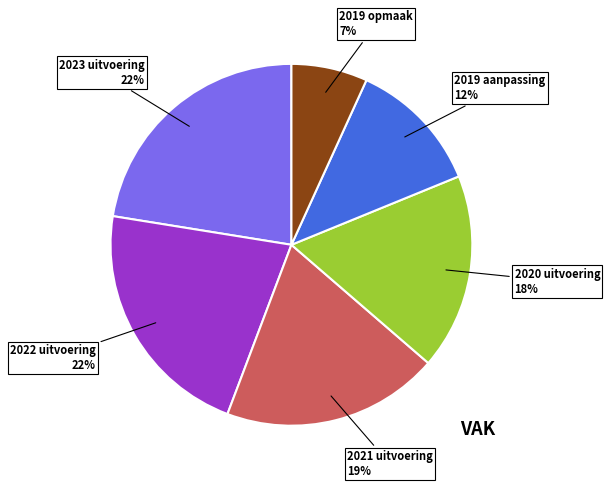

To the nearest percent, what is the average slice percentage?

17%